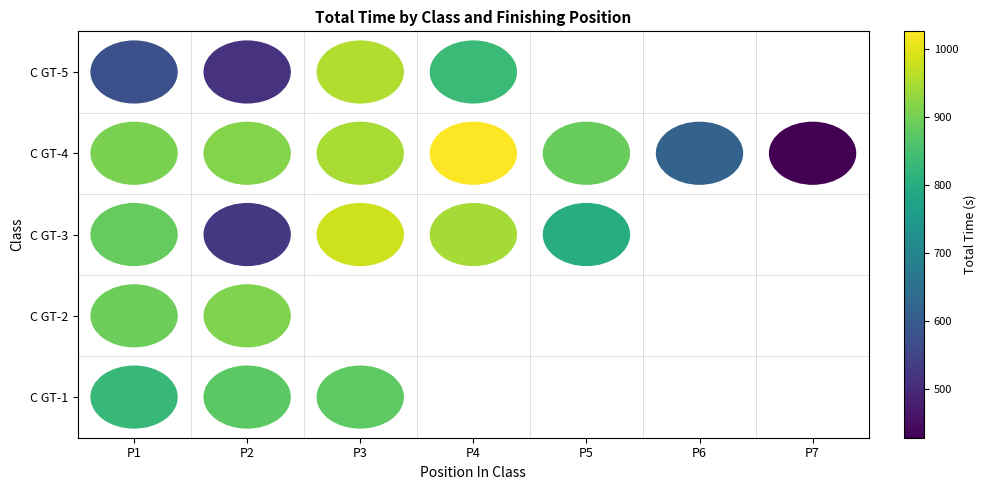

Which category has the lowest value in the C GT-5 series?

P2